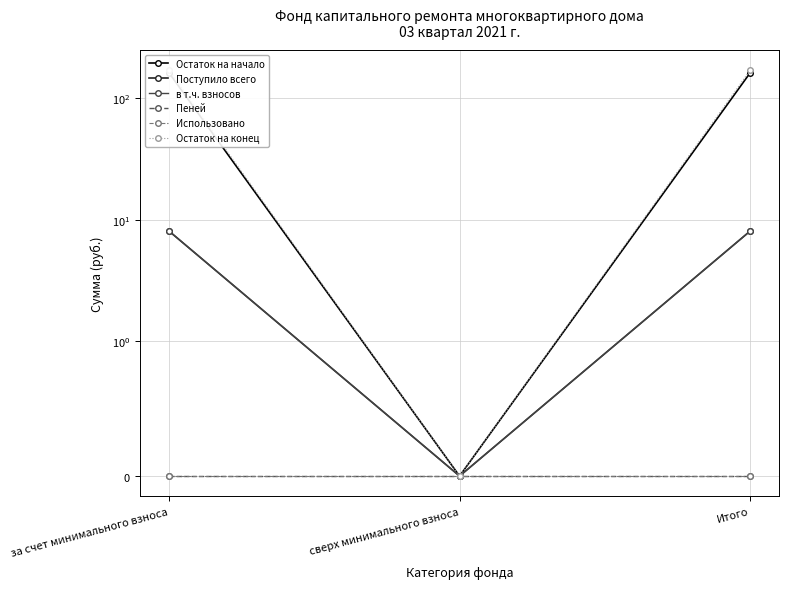

What is the difference between the maximum and minimum values in the в т.ч. взносов series?

8.1